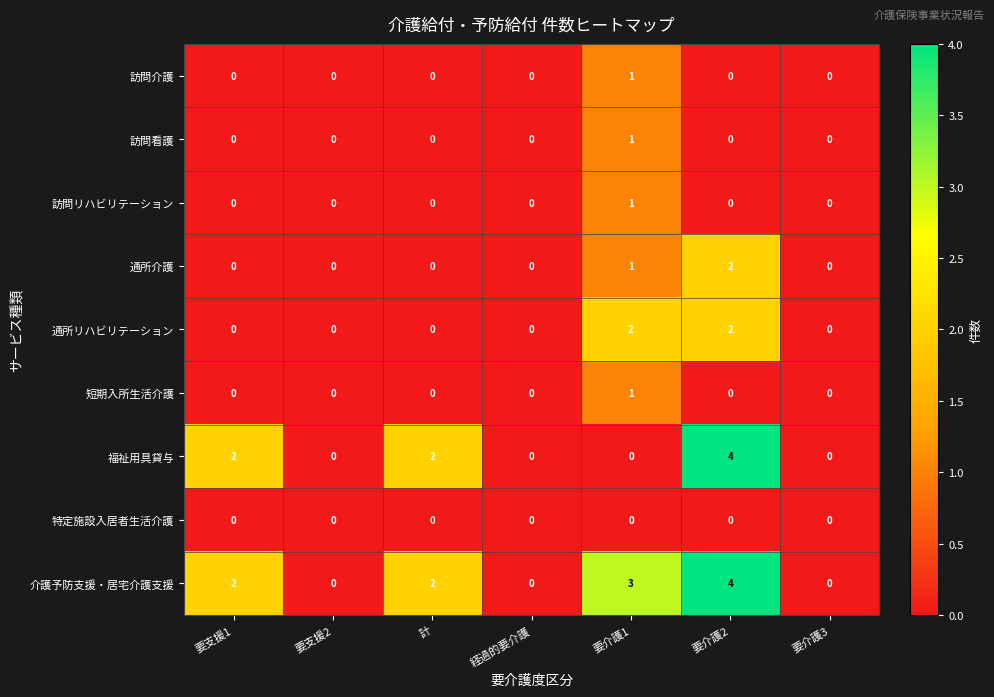

What value does the 介護予防支援・居宅介護支援 series have at 要介護2?

4